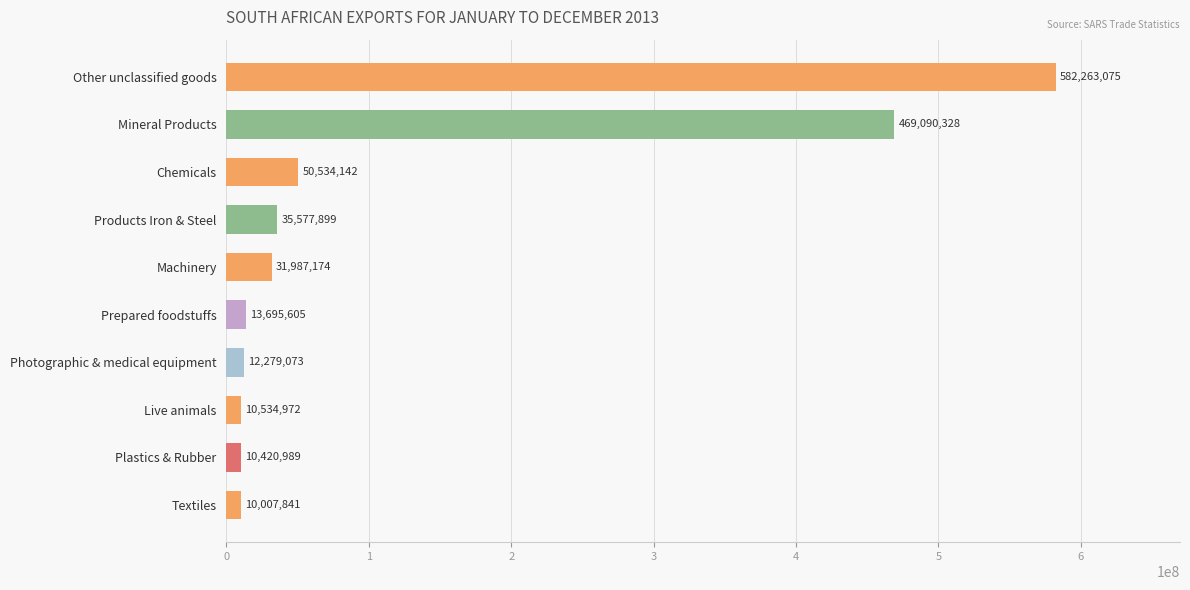

What is the change in value from Mineral Products to Machinery?

-437103154